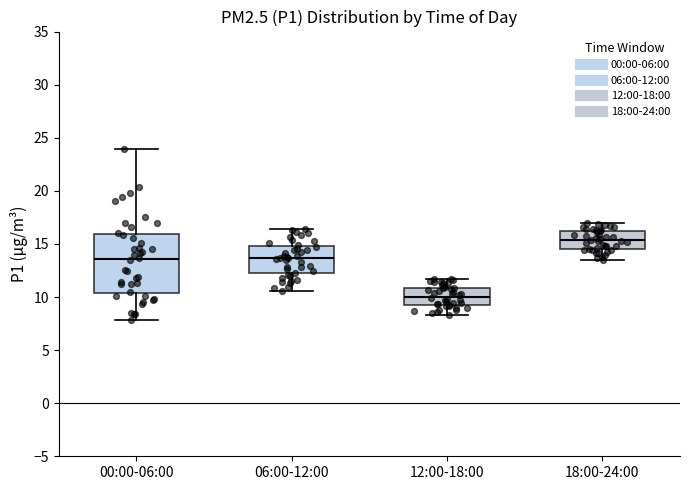

Reading left to right, read every box against the y-axis: the position of its median line, the range the box covers, and the ends of its whiskers. The values are not printed on the chart, so give them approximately, as read against the axis.

00:00-06:00: median 13.5, box 10.5 to 16.0, whiskers 8.0 to 24.0
06:00-12:00: median 13.5, box 12.5 to 15.0, whiskers 10.5 to 16.5
12:00-18:00: median 10.0, box 9.5 to 11.0, whiskers 8.5 to 11.5
18:00-24:00: median 15.5, box 14.5 to 16.0, whiskers 13.5 to 17.0